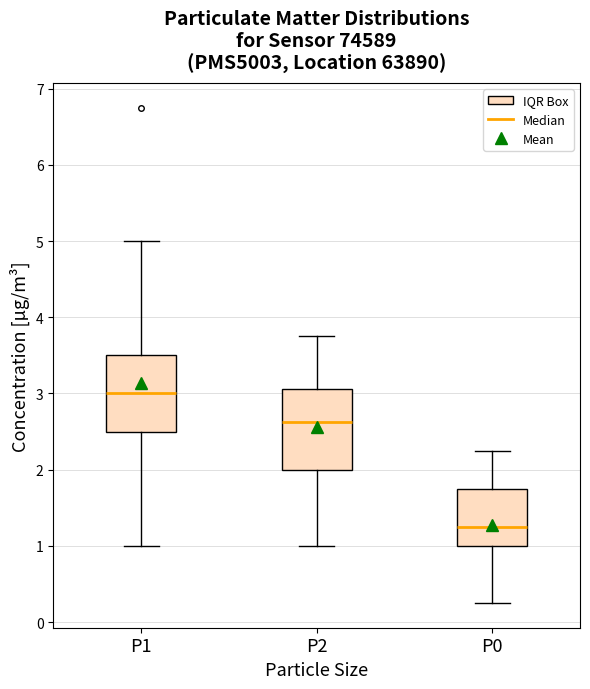

Reading left to right, read every box against the y-axis: the position of its median line, the range the box covers, and the ends of its whiskers. The values are not printed on the chart, so give them approximately, as read against the axis.

P1: median 3.0, box 2.5 to 3.5, whiskers 1.0 to 5.0
P2: median 2.6, box 2.0 to 3.1, whiskers 1.0 to 3.8
P0: median 1.3, box 1.0 to 1.8, whiskers 0.3 to 2.3